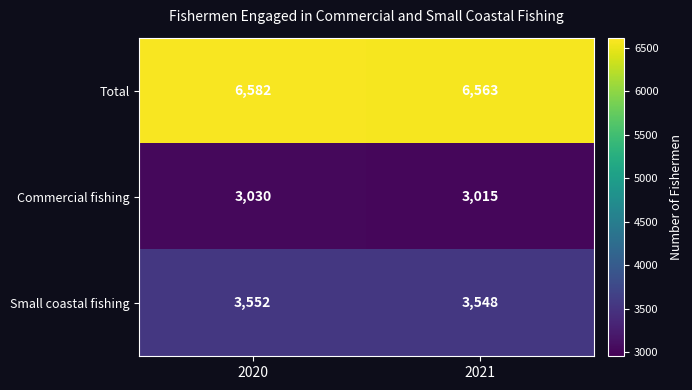

True or false: Commercial fishing has a value of 3015 at 2021.

True